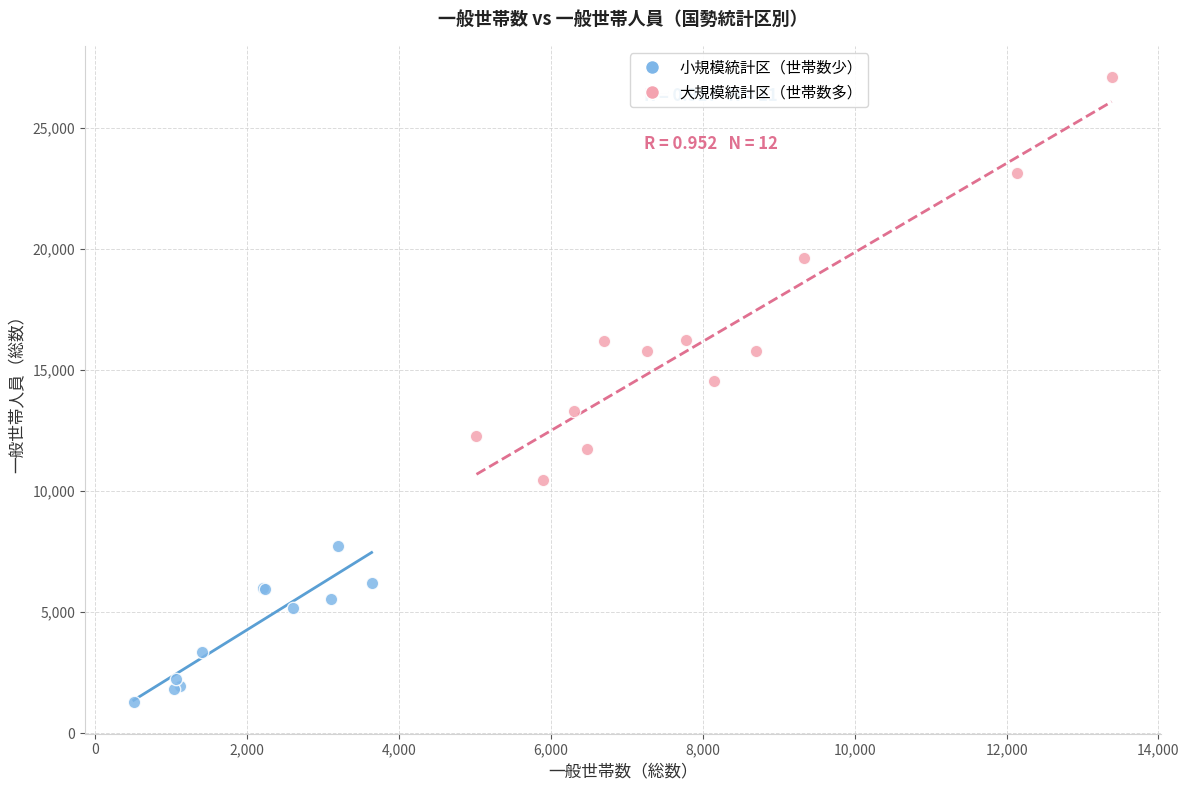

Which series has the widest spread of Y values?

大規模統計区（世帯数多）